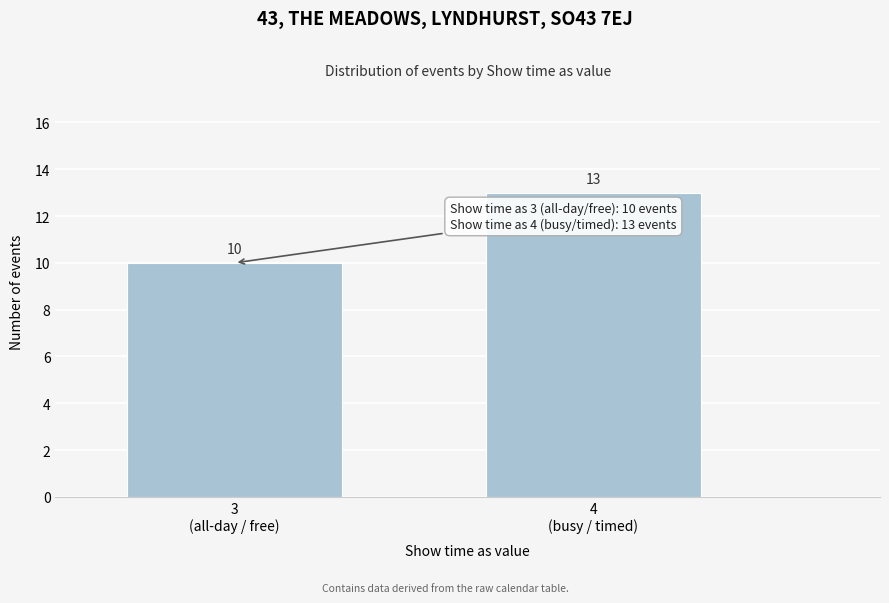

Reading left to right, list all the values displayed in this chart.

10	13